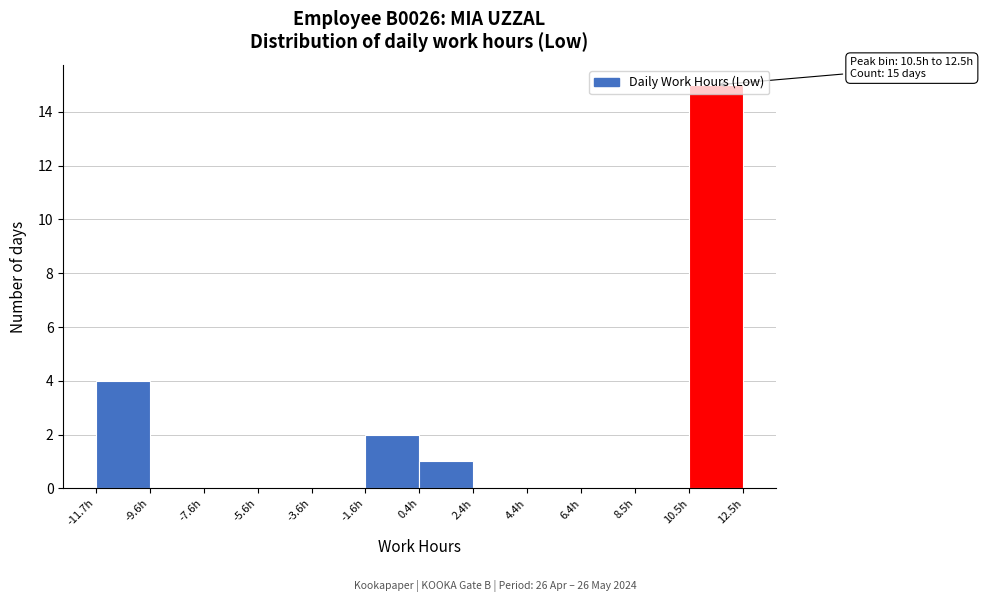

Over which range of the x-axis is the bar tallest?

10.5 to 12.5